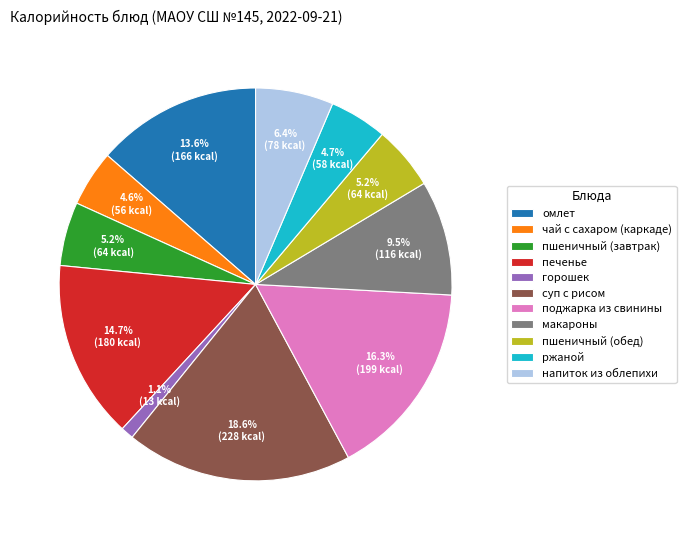

Is there any slice that represents more than half of the pie?

No